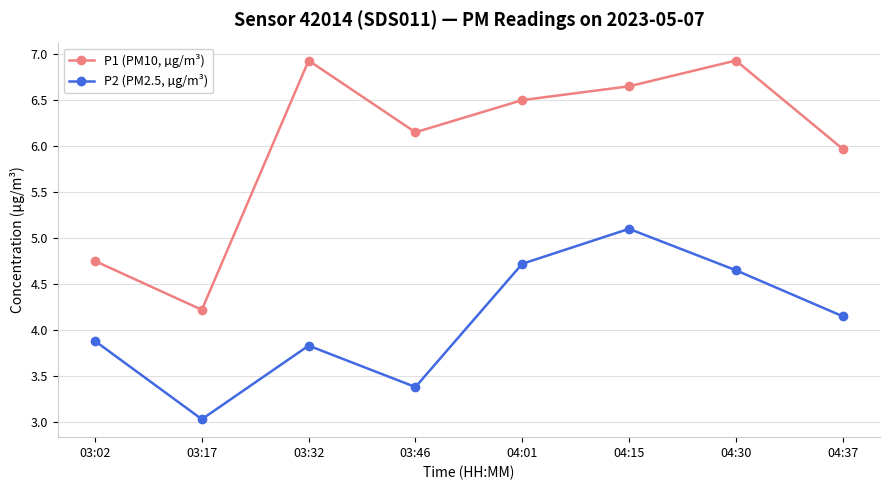

True or false: P2 (PM2.5, µg/m³) and P1 (PM10, µg/m³) intersect in this chart.

False